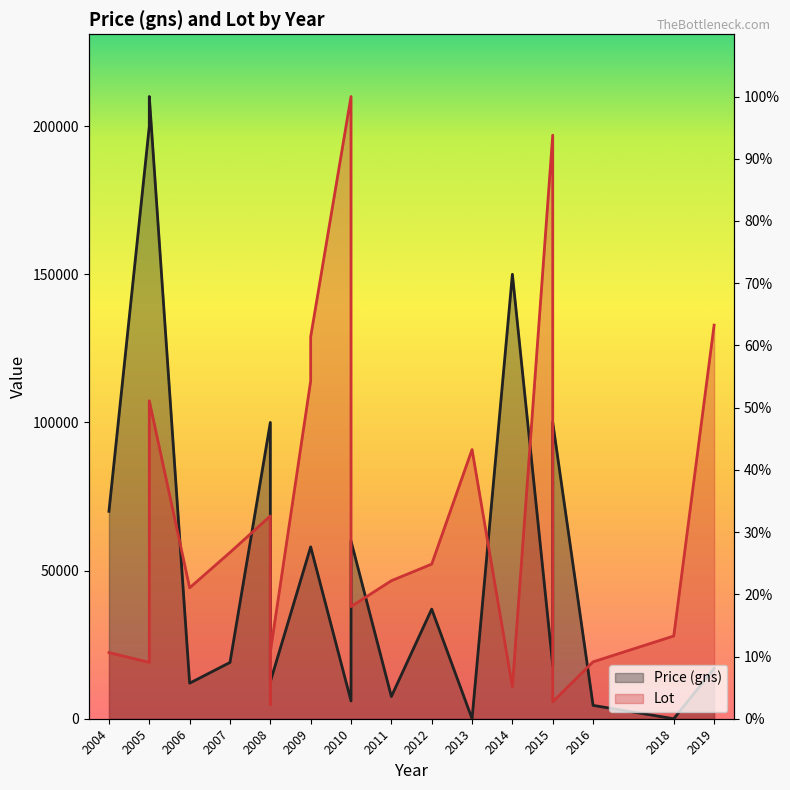

How many intersections are there between Lot and Price (gns)?

9